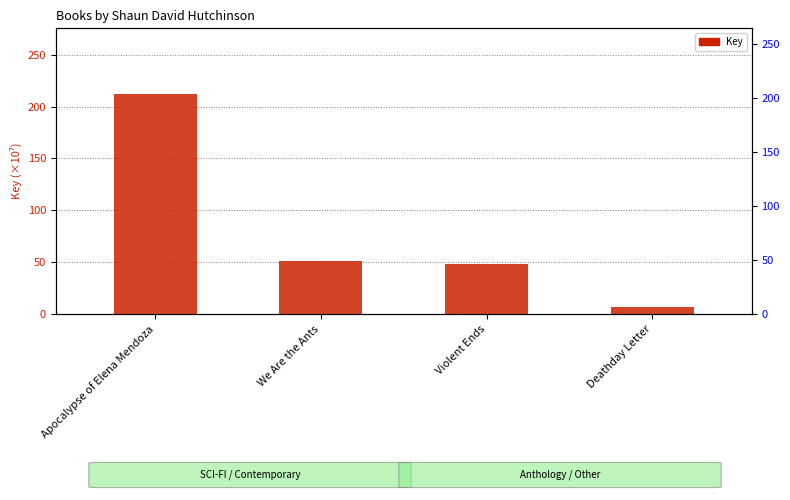

Reading right to left, what are all the values shown in this chart?

6.6	48.0	50.7	212.0